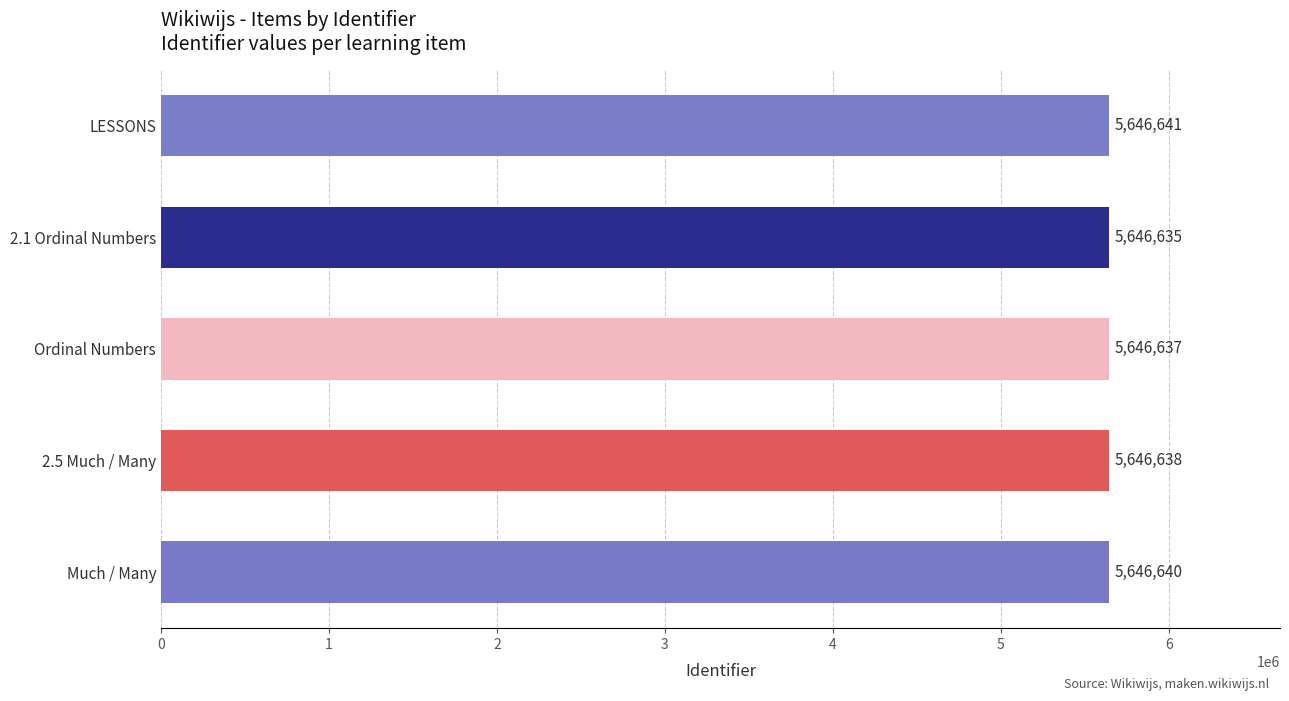

How many data points are less than 5646638?

2